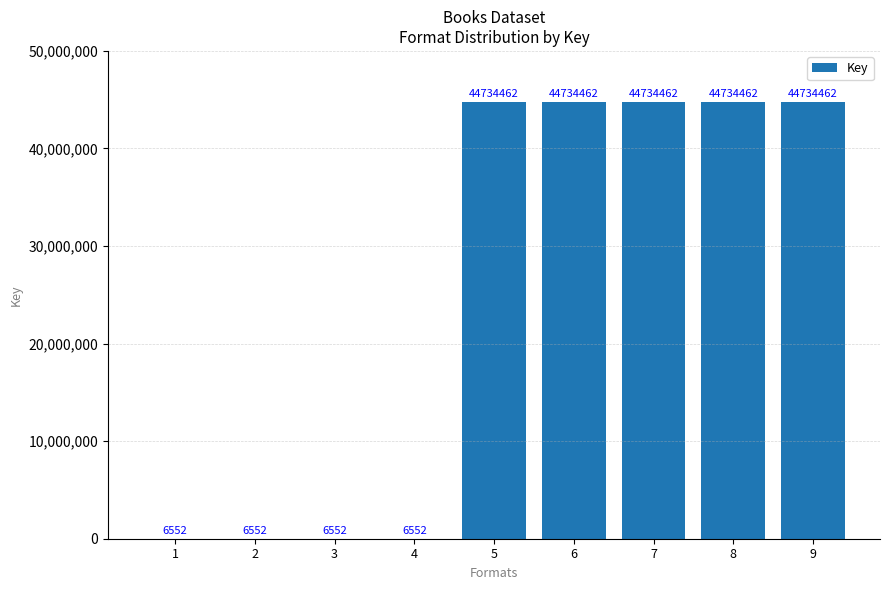

What is the sum of all values?

223698518